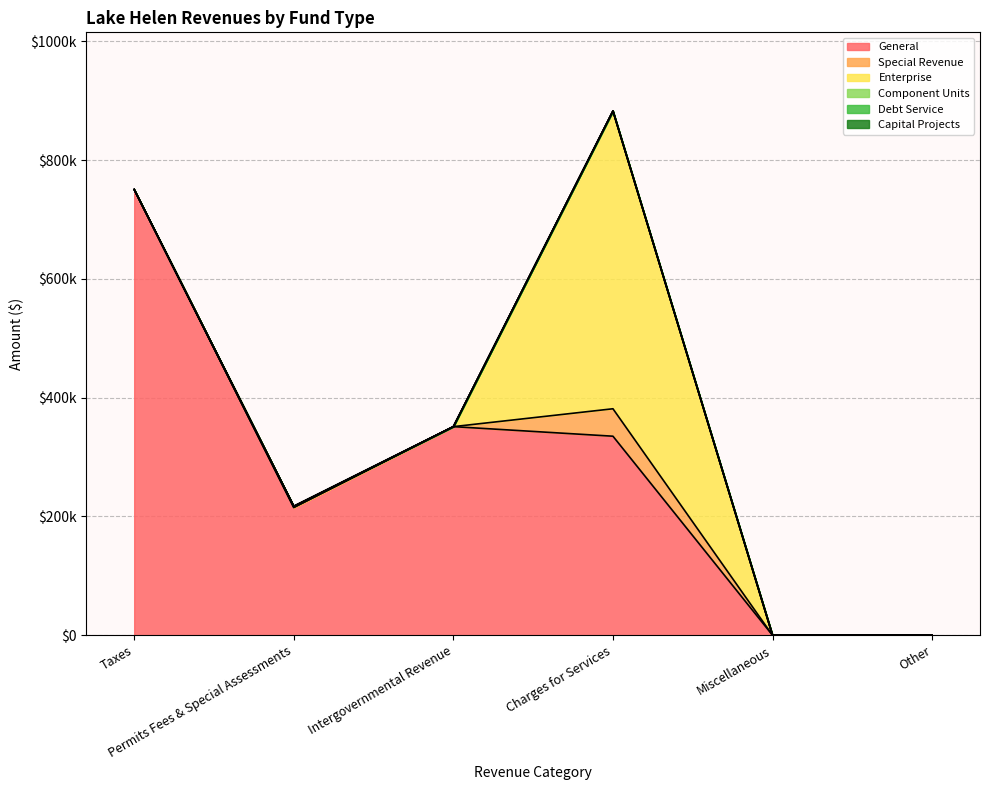

Where is Capital Projects nearest to the value 0?

Taxes